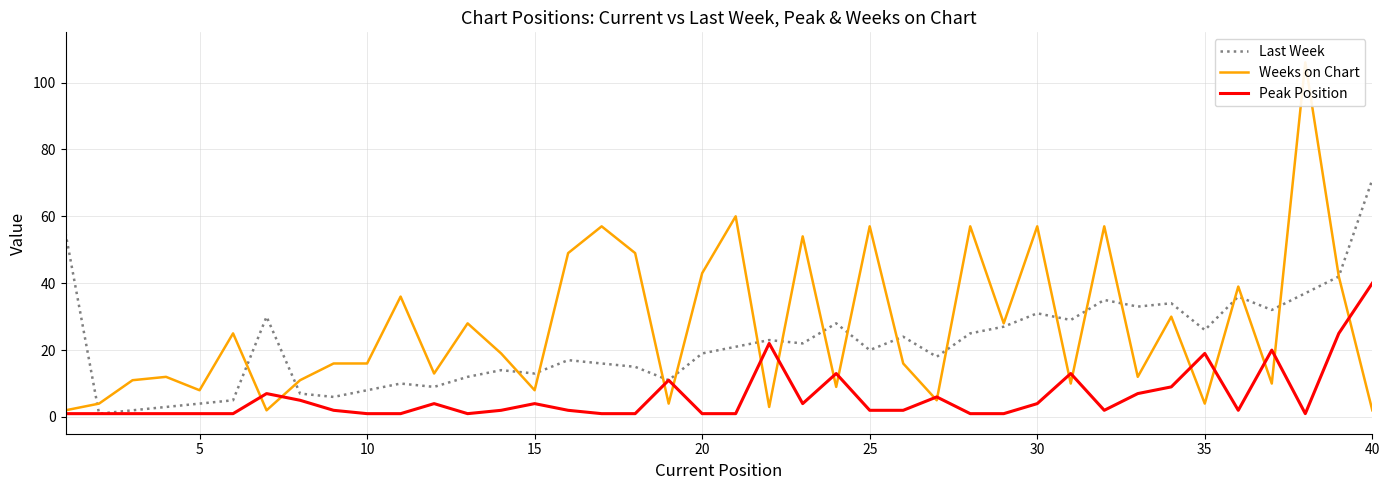

List the series in order of their peak value, highest first.

Weeks on Chart, Last Week, Peak Position